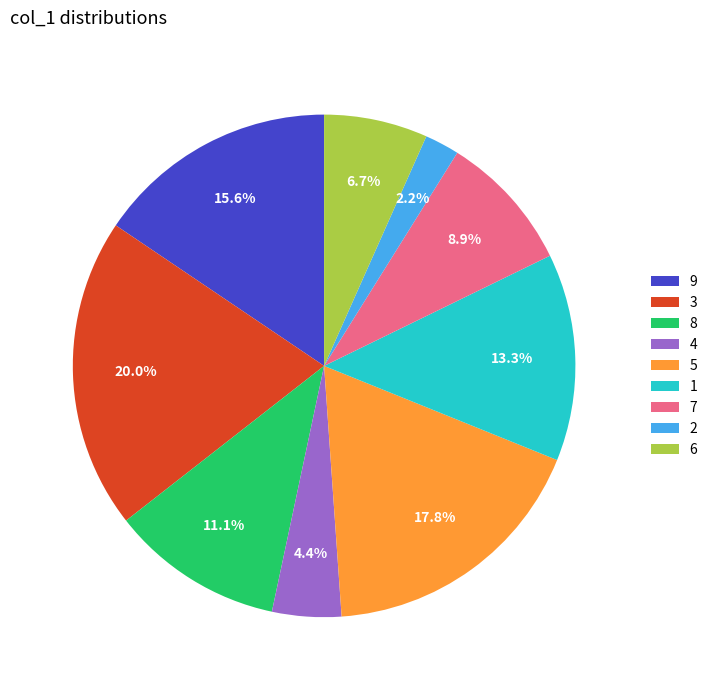

Which category has the smallest portion of the pie?

2